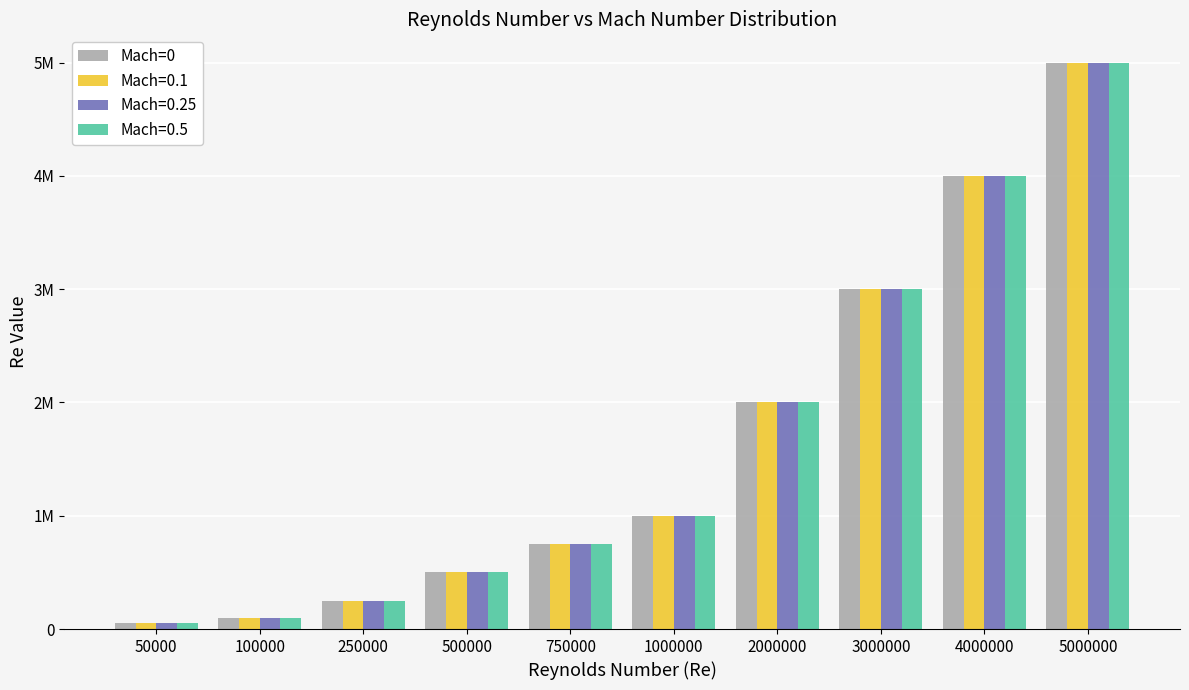

What are all the series names shown in the legend?

Mach=0, Mach=0.1, Mach=0.25, Mach=0.5